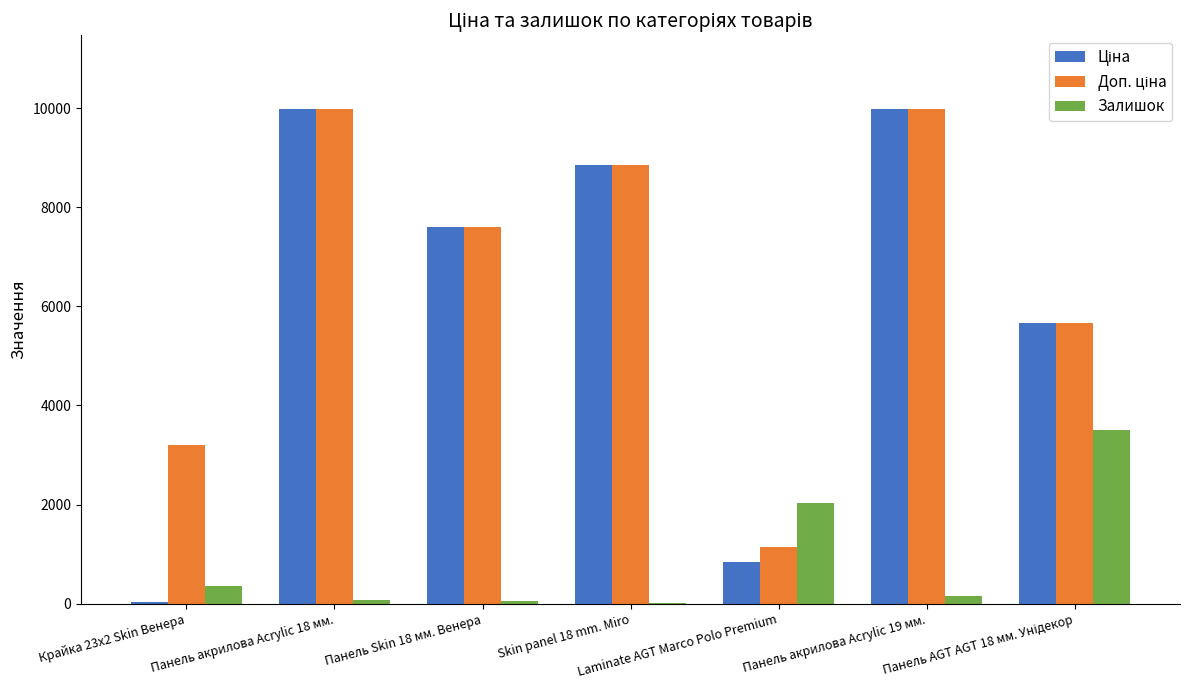

Where is Залишок nearest to the value 1762?

Laminate AGT Marco Polo Premium